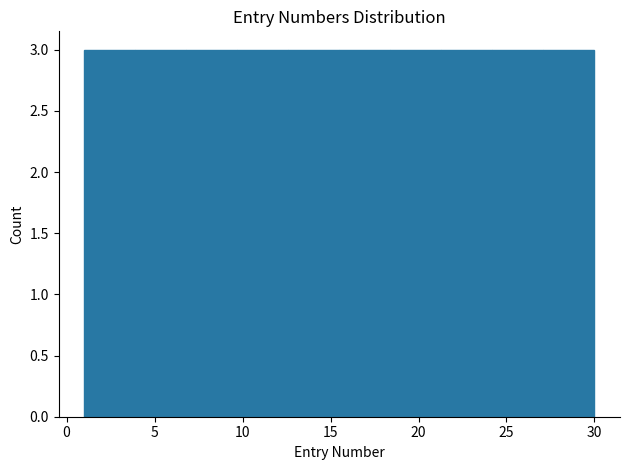

Reading left to right, transcribe this chart: for each bar, give the range it covers on the x-axis and its height. Neither the bar edges nor the heights are printed on the chart, so give them approximately, as read against the axes.

1.0 to 3.9: 3
3.9 to 6.8: 3
6.8 to 9.7: 3
9.7 to 12.6: 3
12.6 to 15.5: 3
15.5 to 18.4: 3
18.4 to 21.3: 3
21.3 to 24.2: 3
24.2 to 27.1: 3
27.1 to 30.0: 3